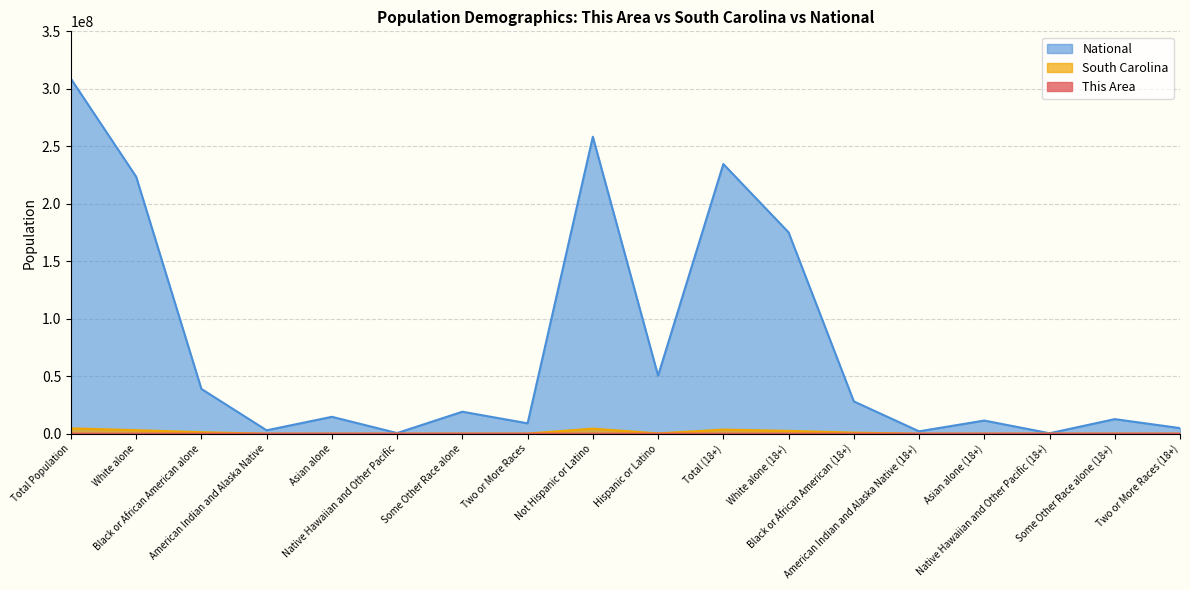

Is the value of National at Black or African American (18+) greater than the value of This Area at American Indian and Alaska Native (18+)?

Yes